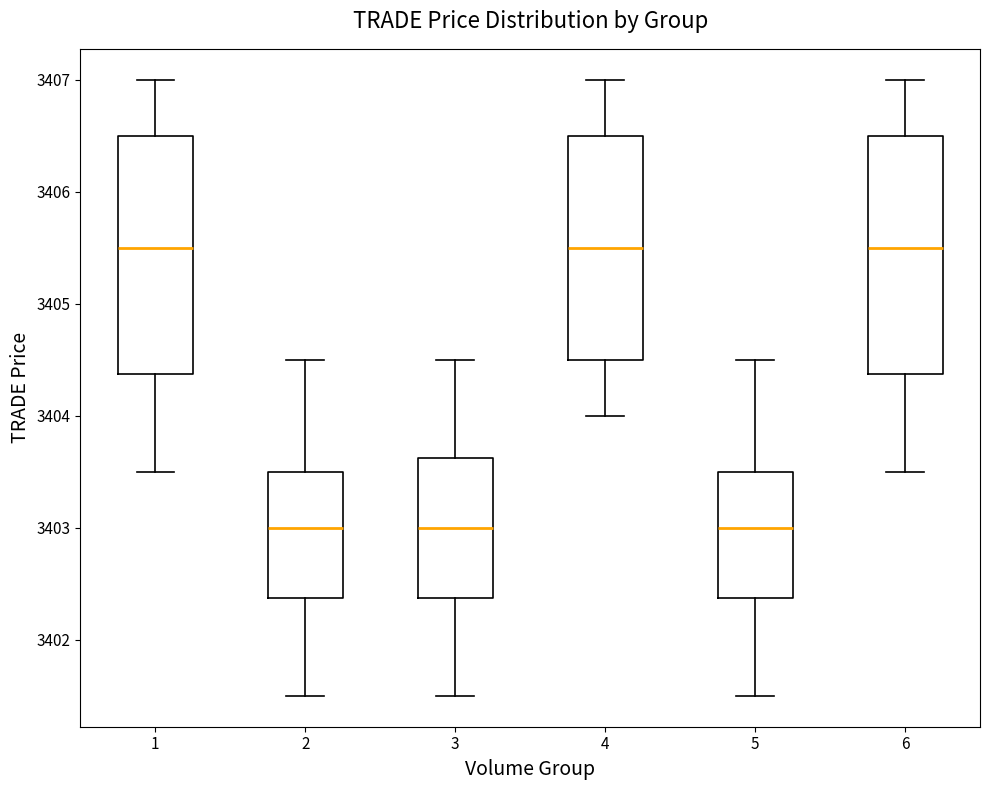

Reading left to right, read every box against the y-axis: the position of its median line, the range the box covers, and the ends of its whiskers. The values are not printed on the chart, so give them approximately, as read against the axis.

1: median 3405.5, box 3404.4 to 3406.5, whiskers 3403.5 to 3407.0
2: median 3403.0, box 3402.4 to 3403.5, whiskers 3401.5 to 3404.5
3: median 3403.0, box 3402.4 to 3403.6, whiskers 3401.5 to 3404.5
4: median 3405.5, box 3404.5 to 3406.5, whiskers 3404.0 to 3407.0
5: median 3403.0, box 3402.4 to 3403.5, whiskers 3401.5 to 3404.5
6: median 3405.5, box 3404.4 to 3406.5, whiskers 3403.5 to 3407.0